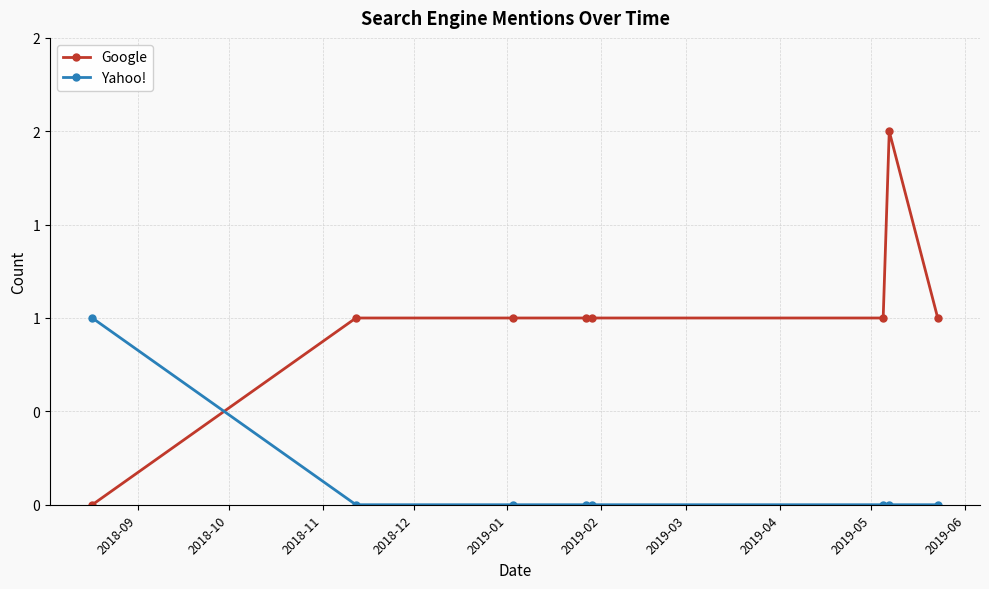

Is this an area chart (filled region under the line)?

No